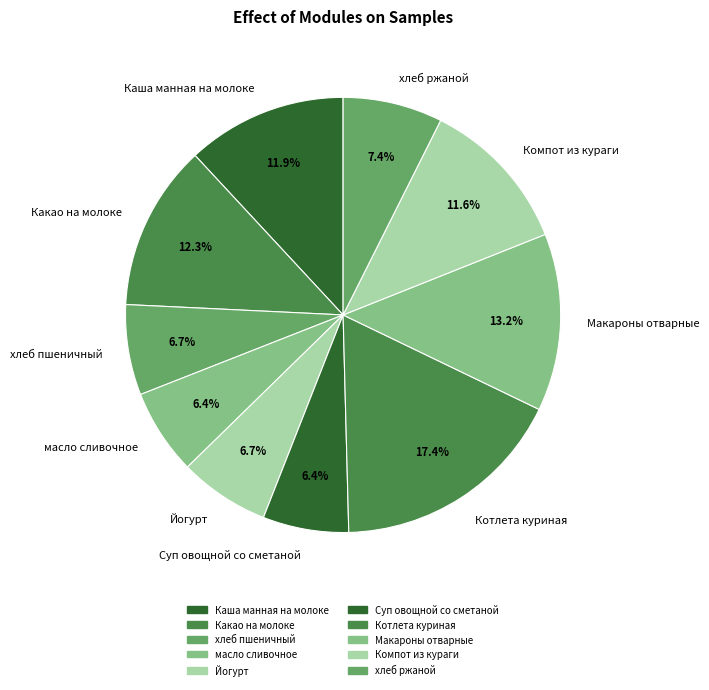

True or false: хлеб пшеничный accounts for 1% of the total.

False